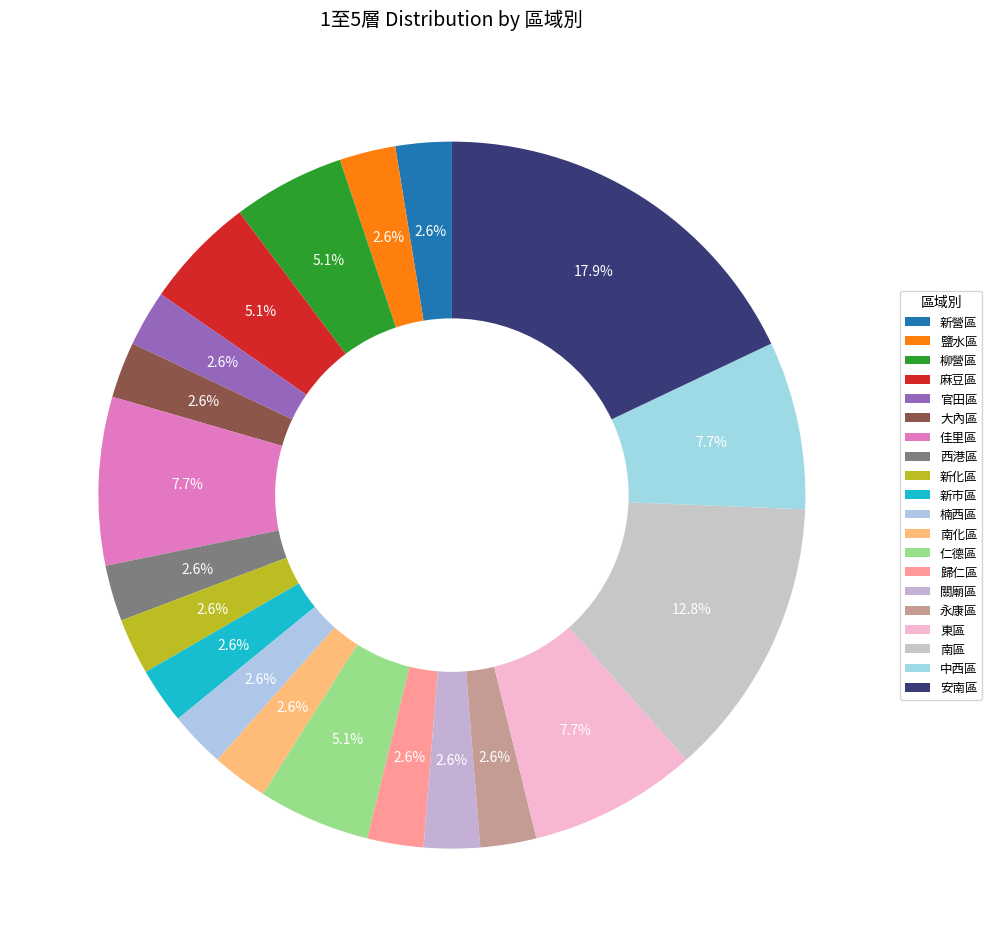

Which has a higher value, 中西區 or 大內區?

中西區